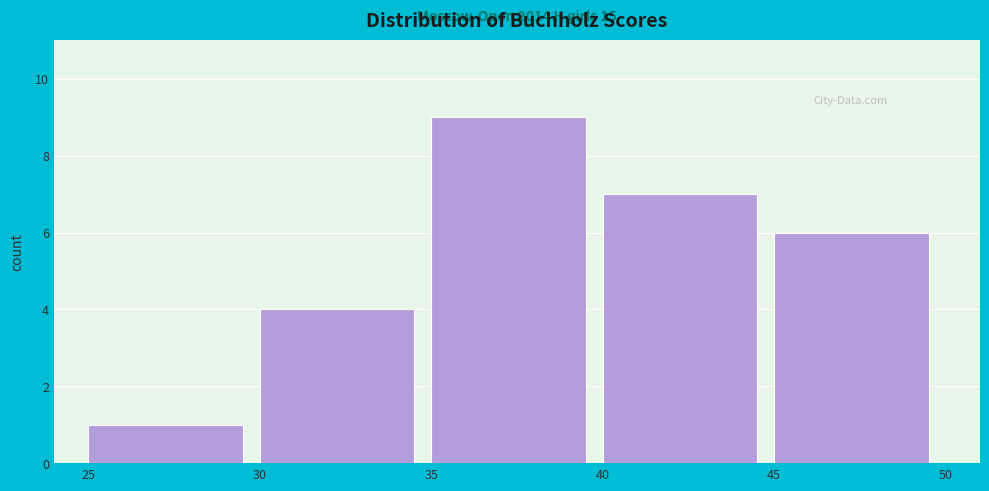

Which range on the x-axis has the tallest bar?

35 to 40